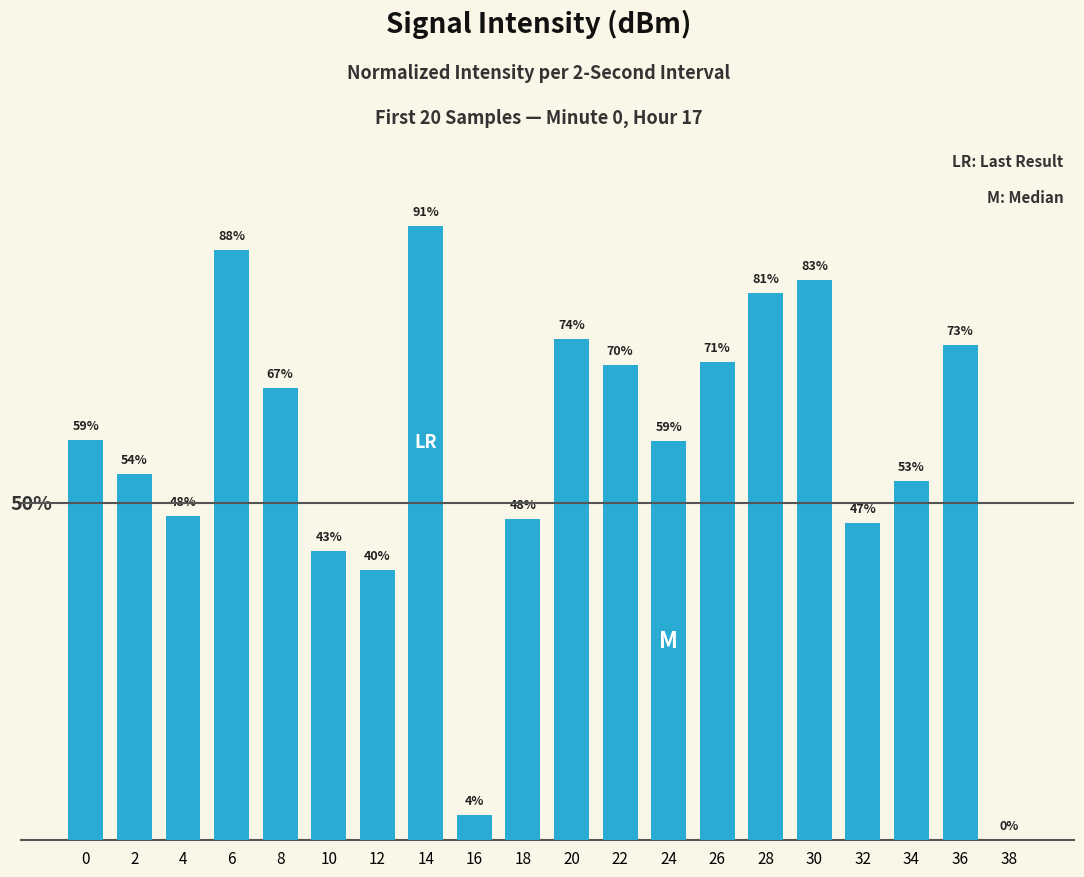

List the labels in order of value, smallest first.

38, 16, 12, 10, 32, 18, 4, 34, 2, 24, 0, 8, 22, 26, 36, 20, 28, 30, 6, 14